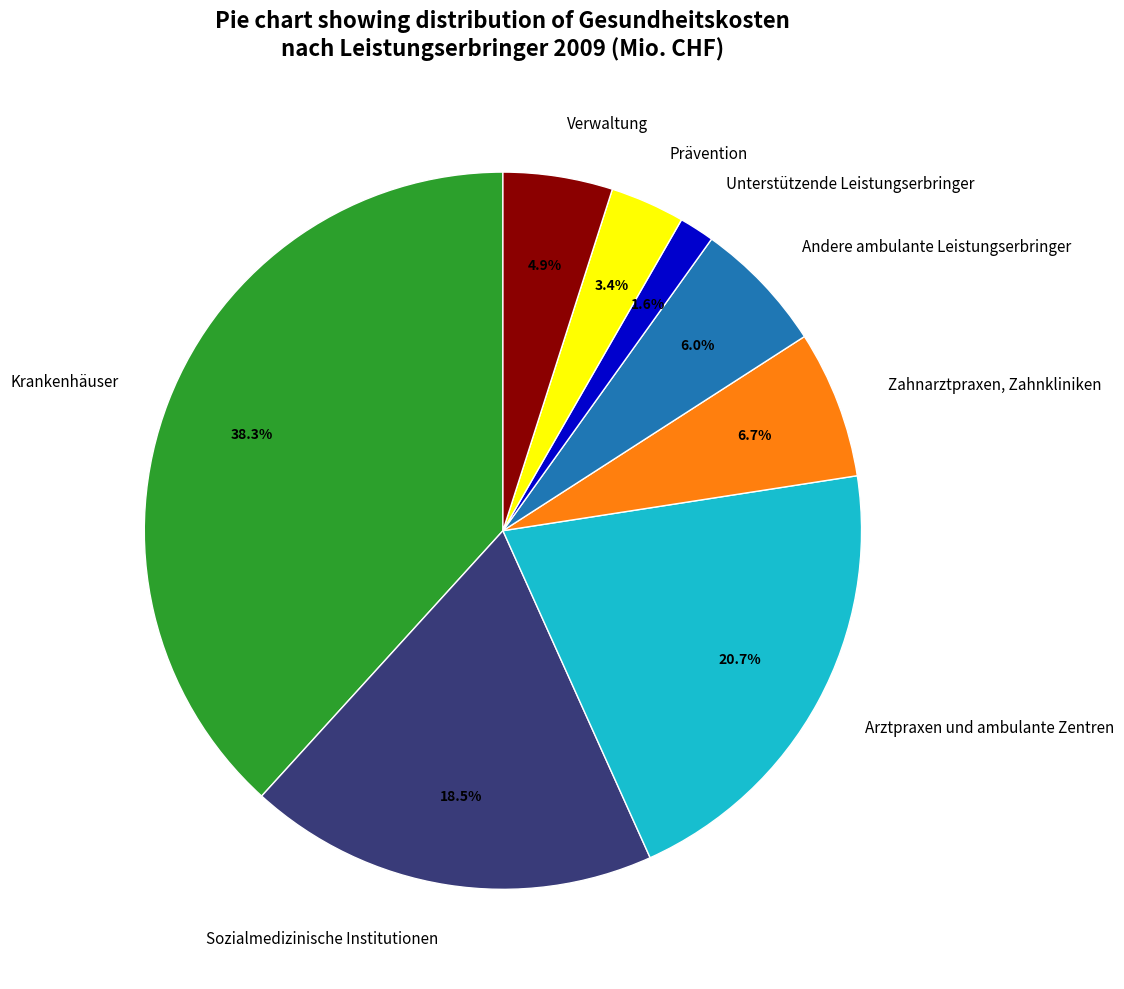

How many segments does this pie chart have?

8